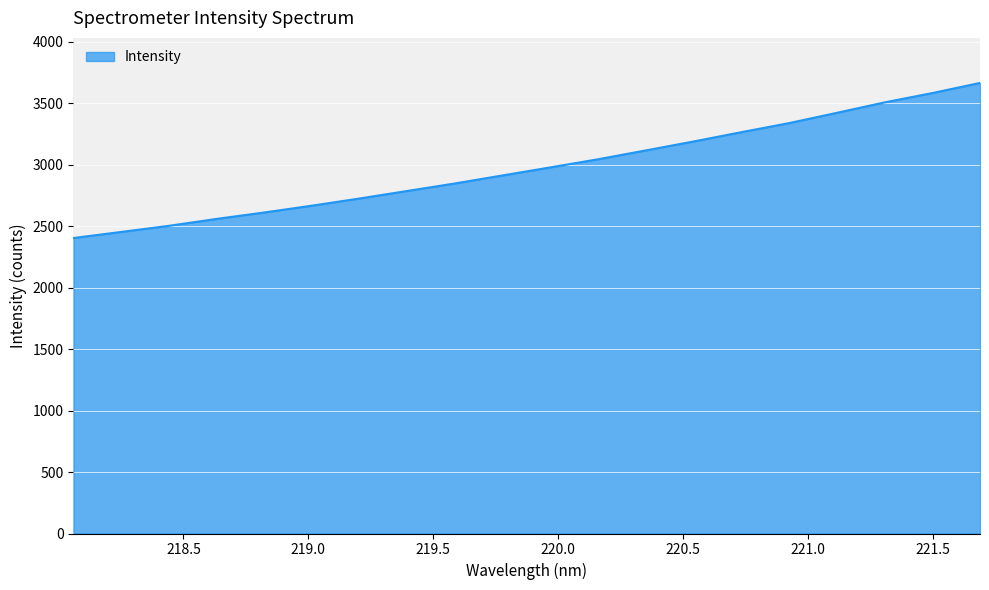

How many values are below 2978?

10